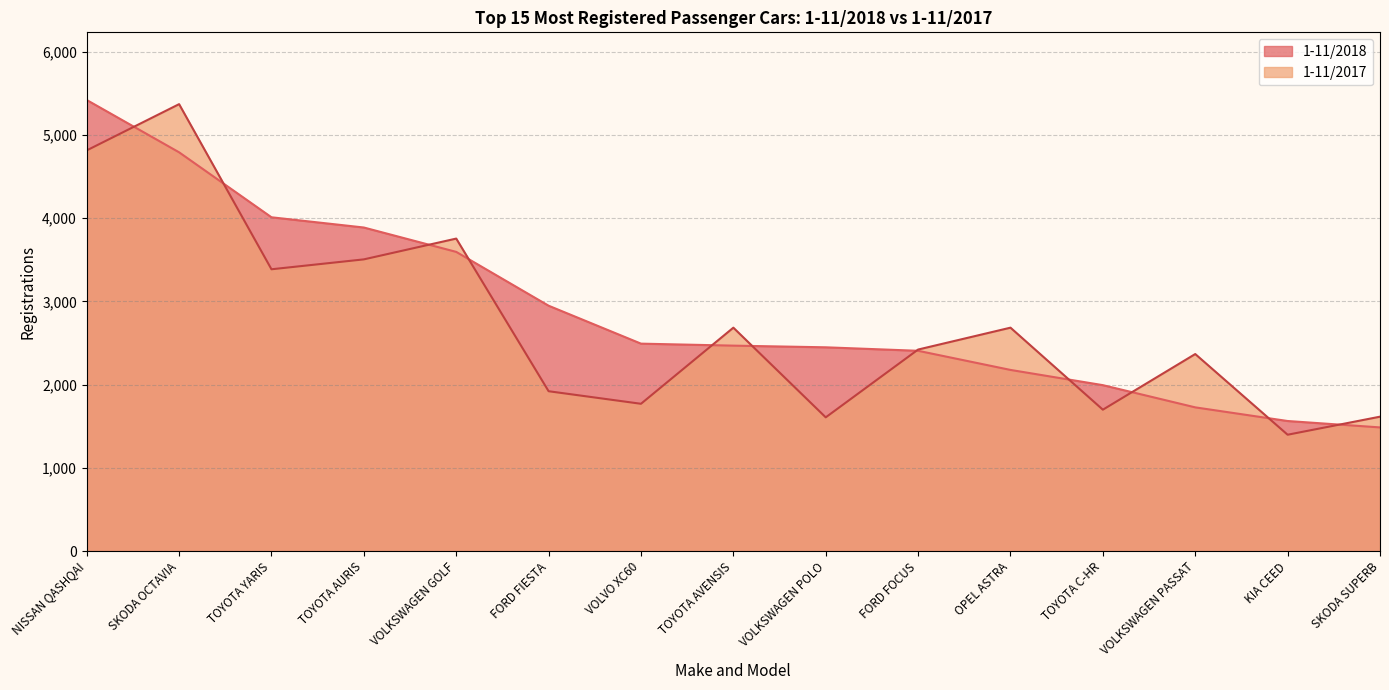

What position from the left is VOLKSWAGEN GOLF?

5